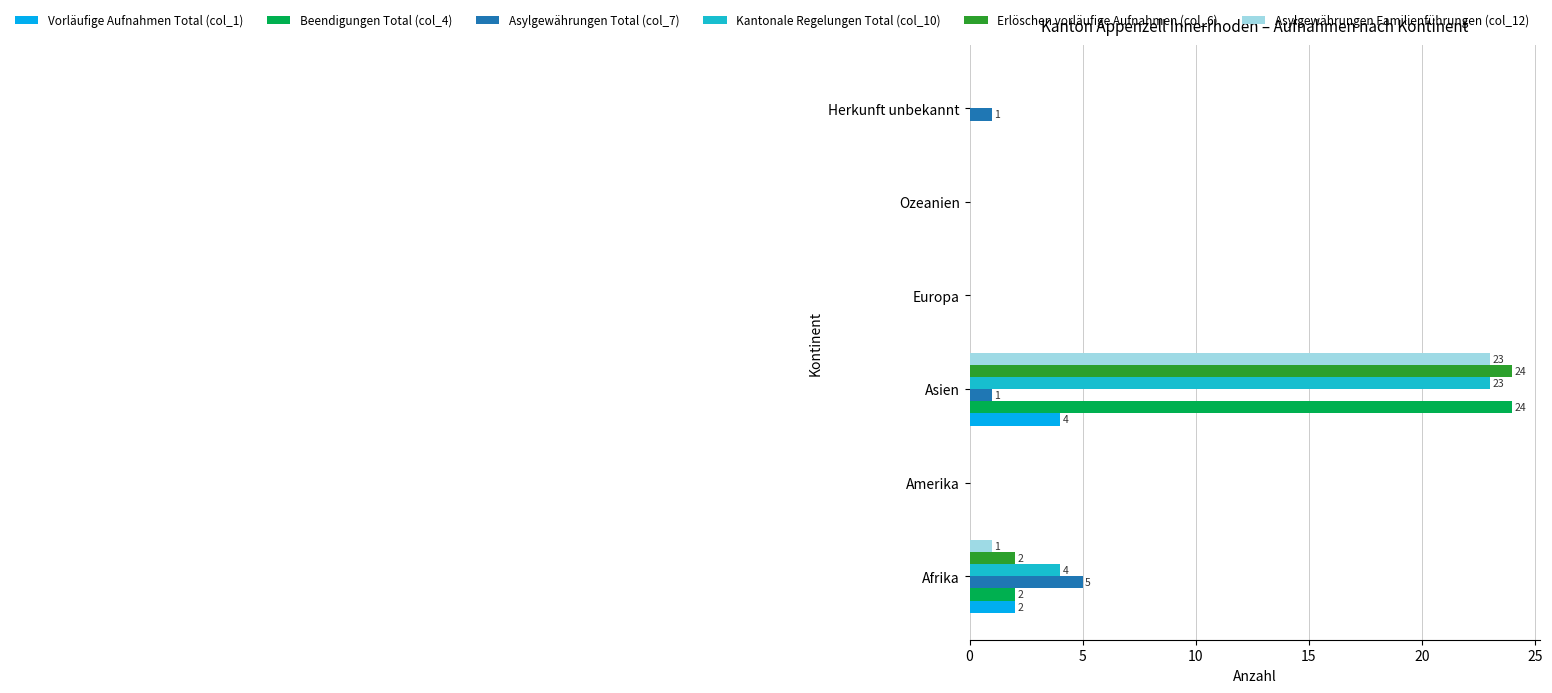

What is the sum of all Kantonale Regelungen Total (col_10) values?

27